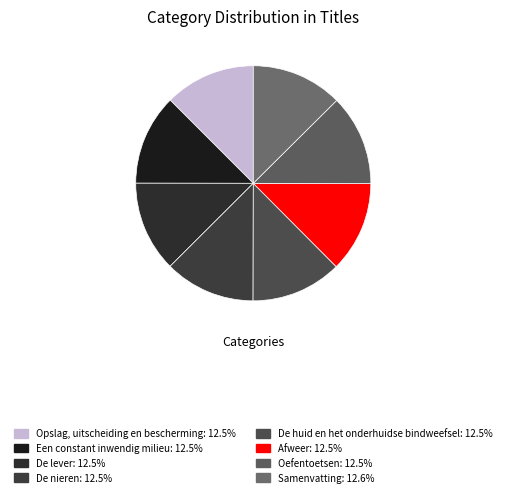

How many segments does this pie chart have?

8